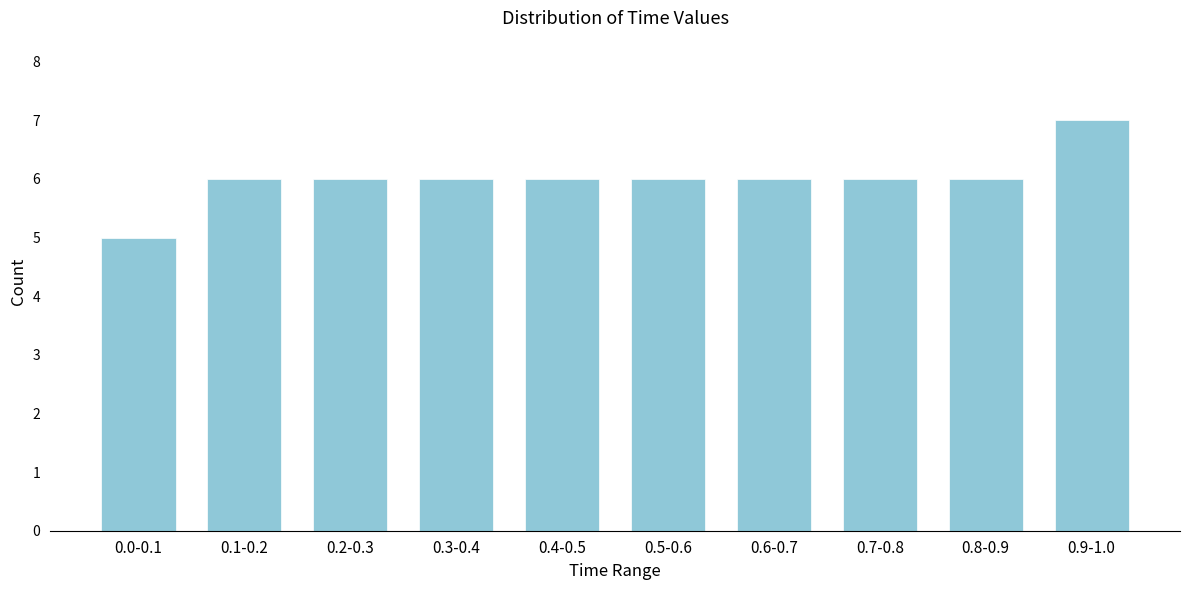

Reading left to right, transcribe all the data shown in this chart.

5	6	6	6	6	6	6	6	6	7